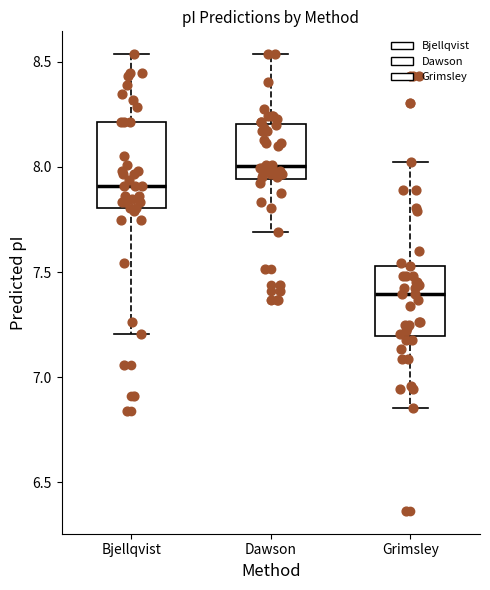

Reading left to right, read every box against the y-axis: the position of its median line, the range the box covers, and the ends of its whiskers. The values are not printed on the chart, so give them approximately, as read against the axis.

Bjellqvist: median 7.90, box 7.80 to 8.20, whiskers 7.20 to 8.55
Dawson: median 8.00, box 7.95 to 8.20, whiskers 7.70 to 8.55
Grimsley: median 7.40, box 7.20 to 7.55, whiskers 6.85 to 8.00